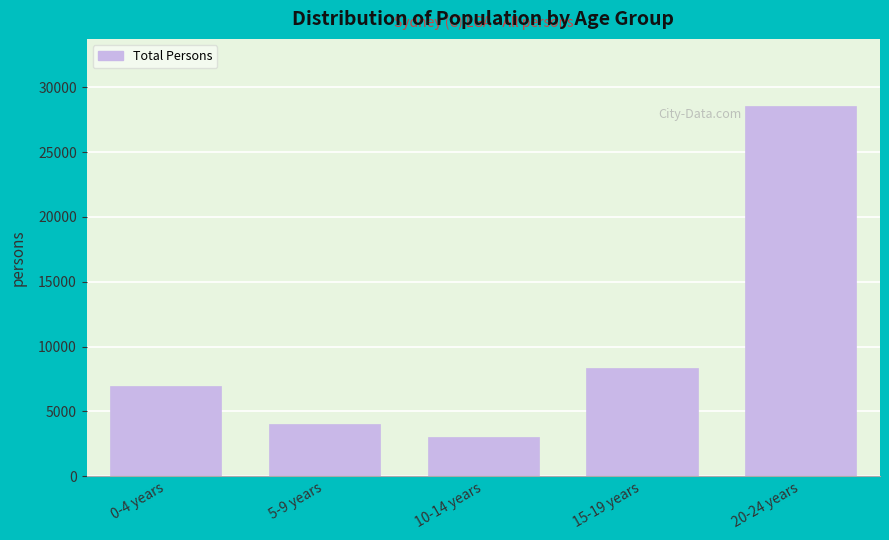

Reading right to left, extract all data points from this chart.

28590	8370	3035	4028	6977